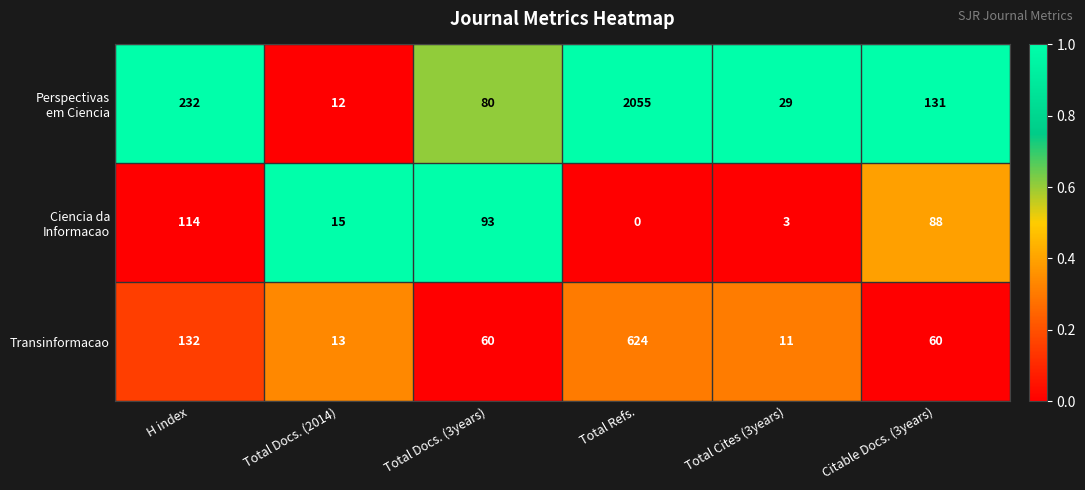

Where does the Transinformacao series first go above 60?

H index